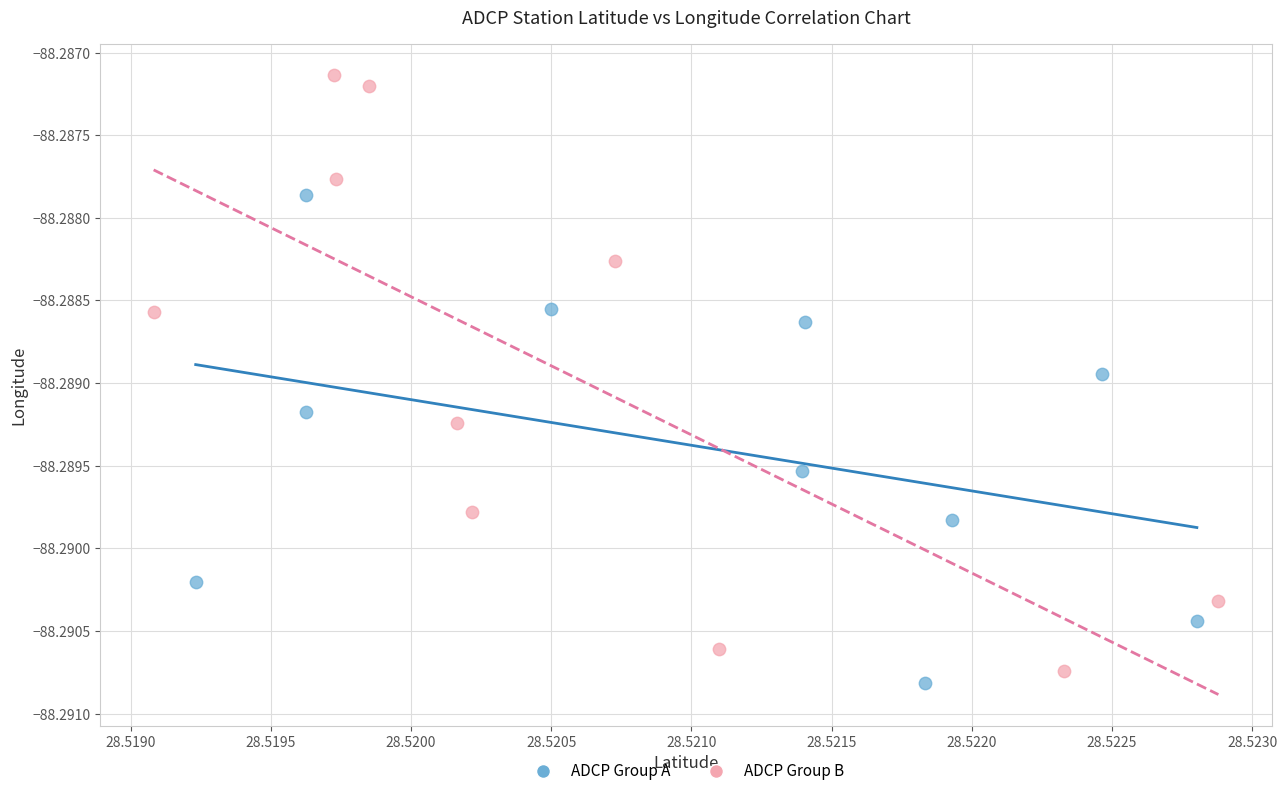

Which series has the widest spread of Y values?

ADCP Group B